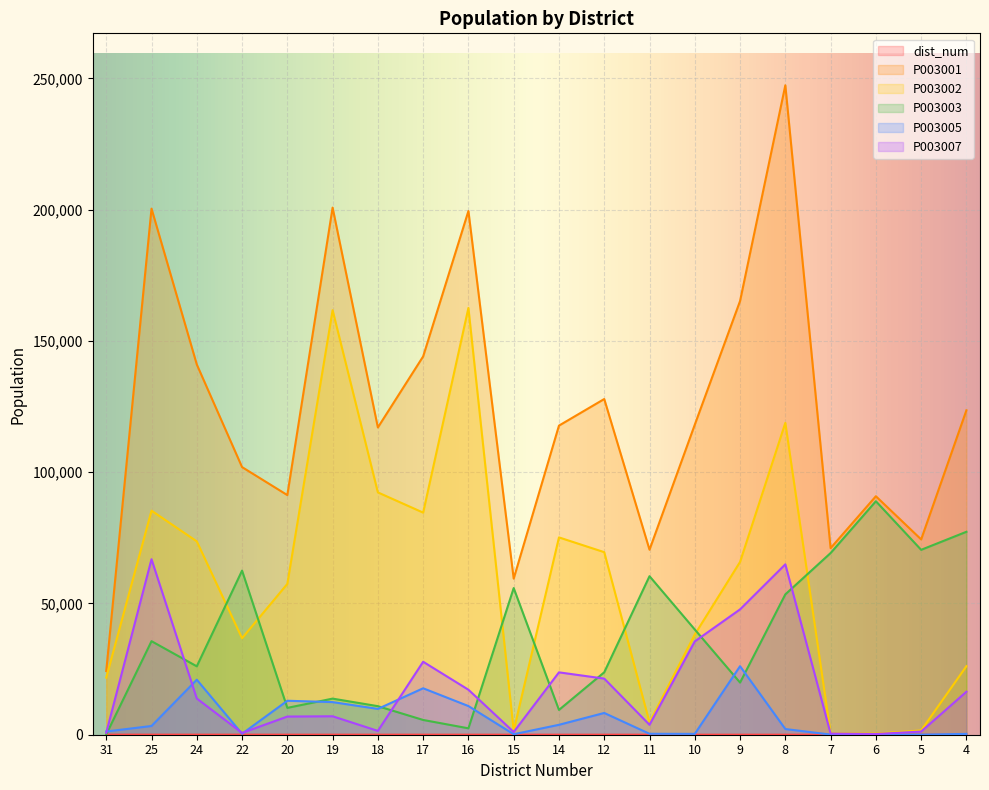

True or false: P003003 and P003002 intersect in this chart.

True